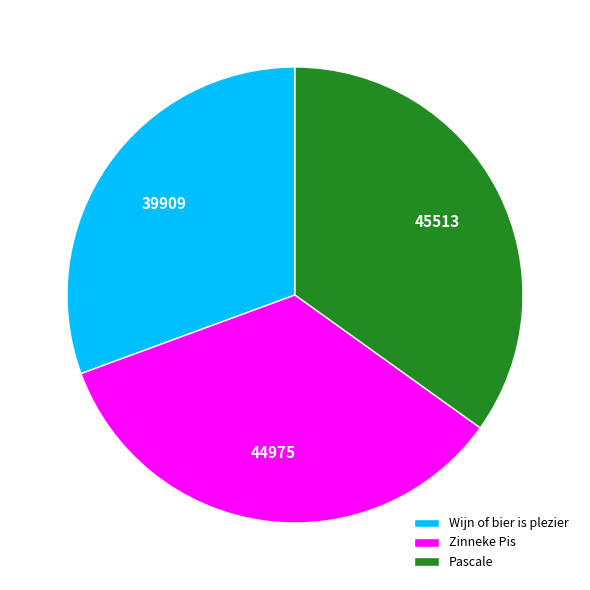

Which slice is the smallest?

Wijn of bier is plezier